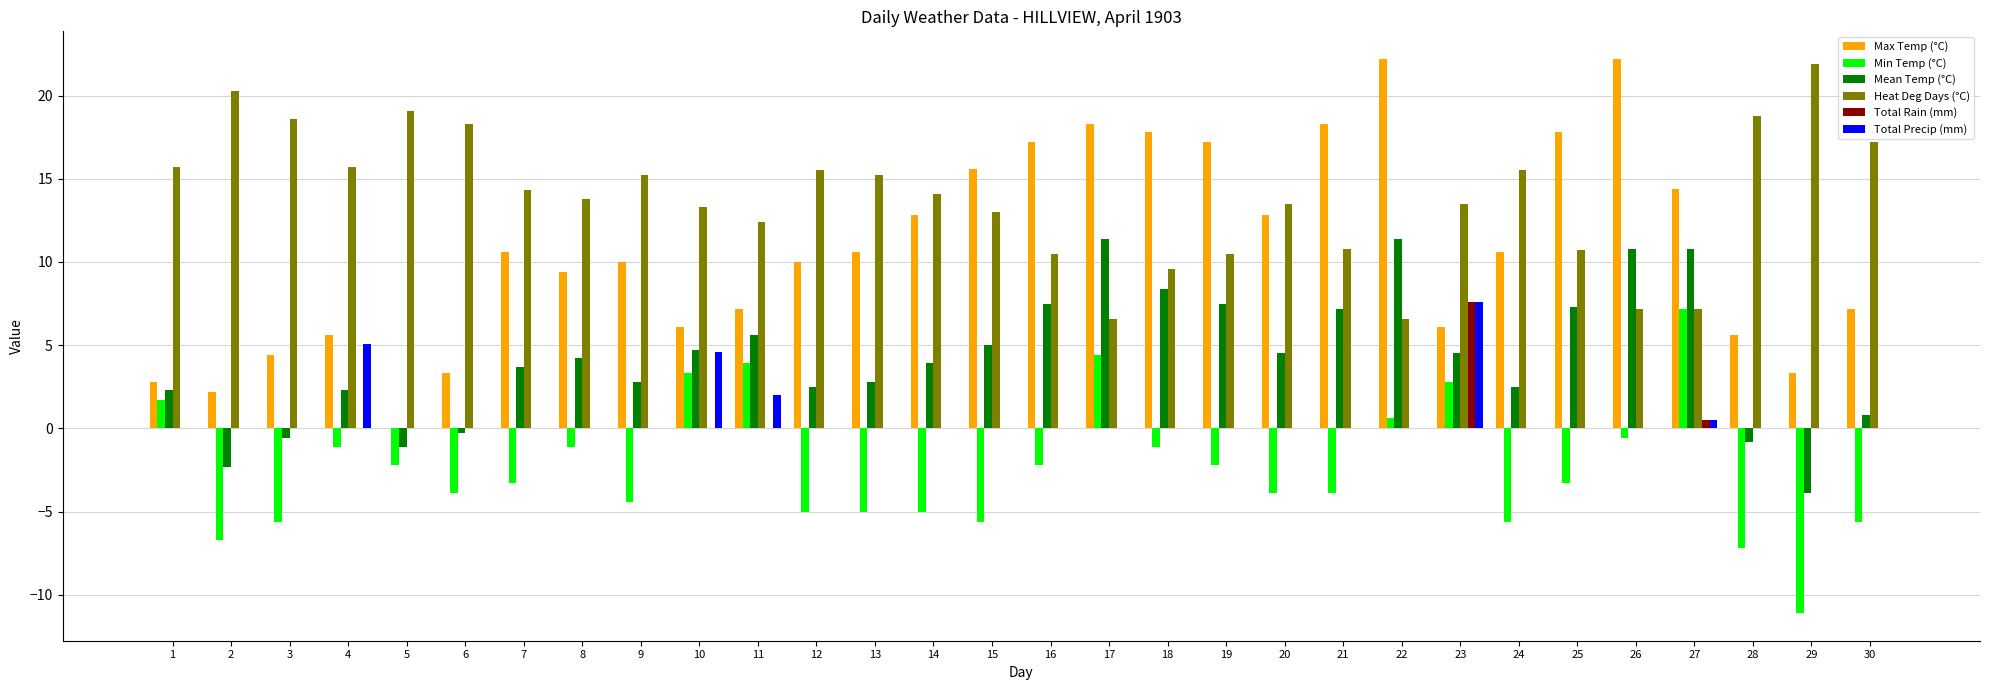

What is the greatest value displayed?

22.2